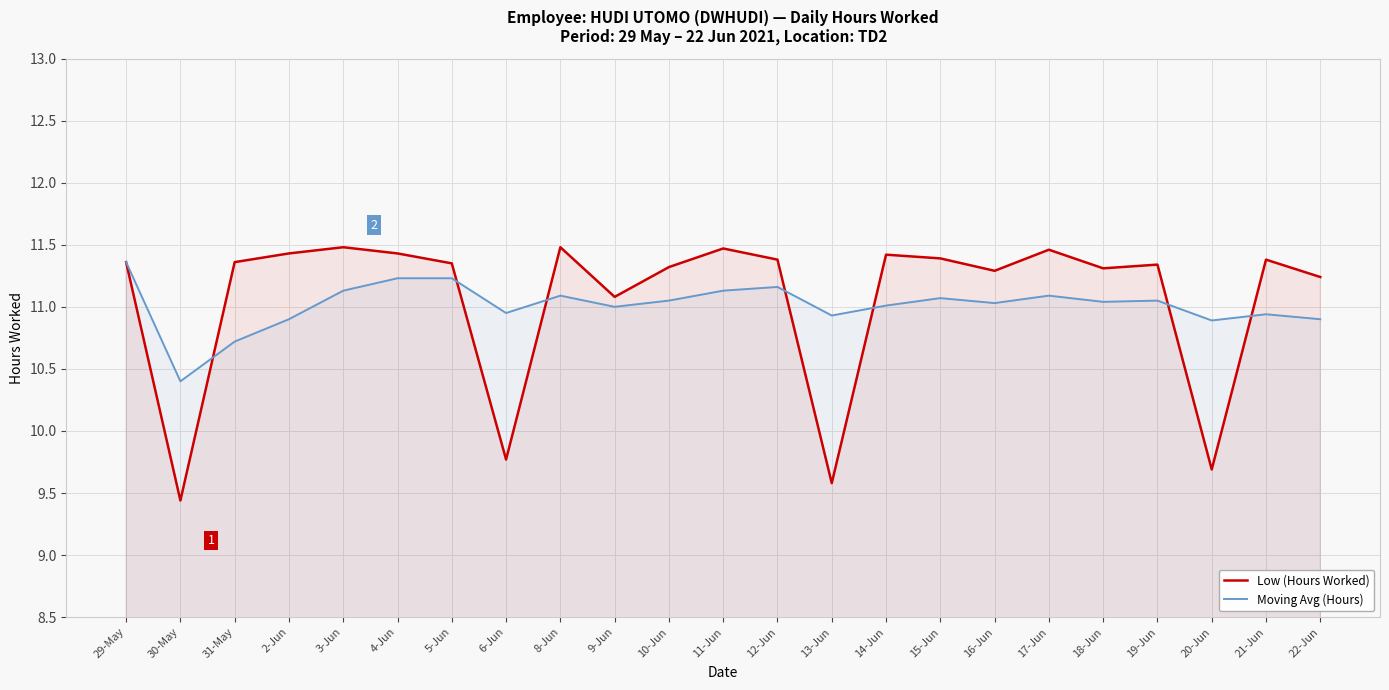

What is the value of the Moving Avg (Hours) point at the 21st from the left?

10.9